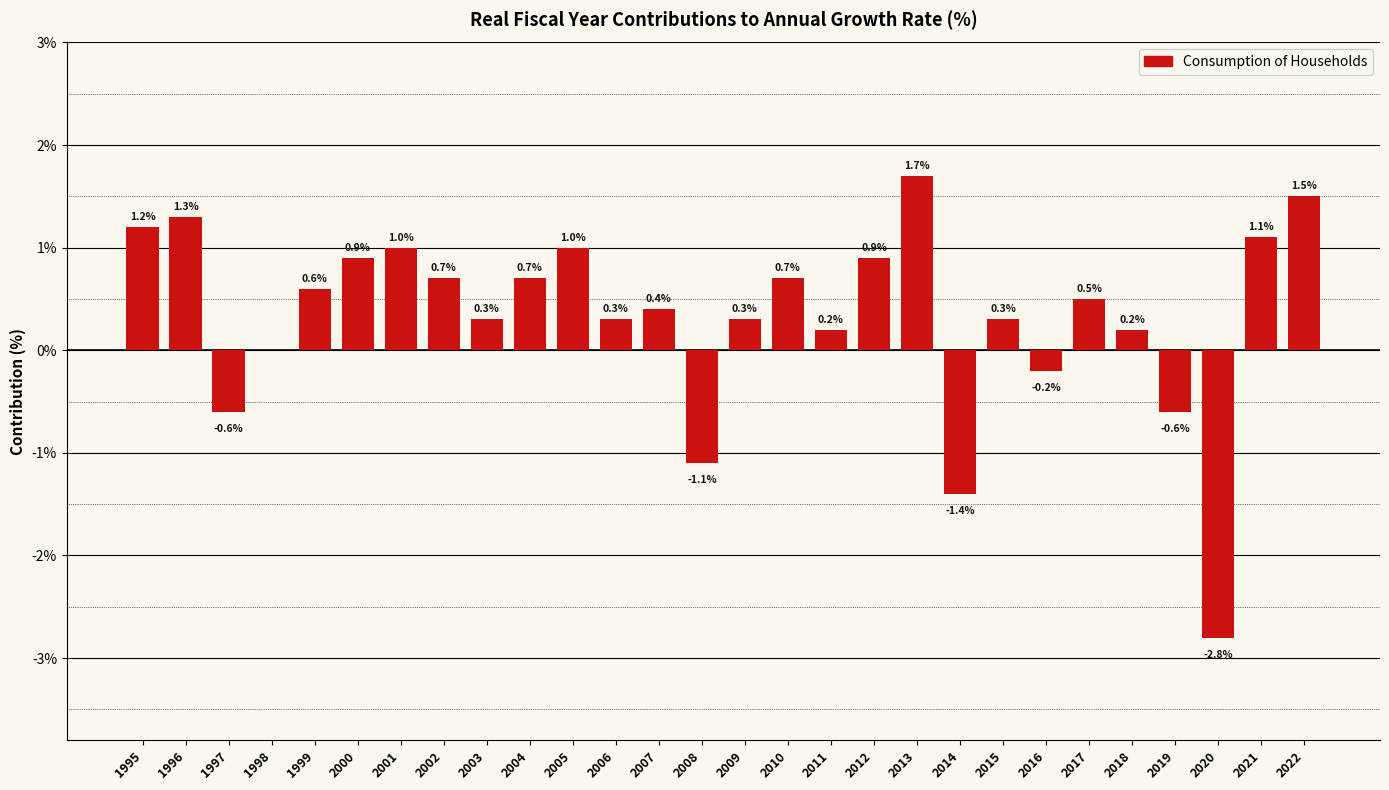

Are the bars horizontal?

No